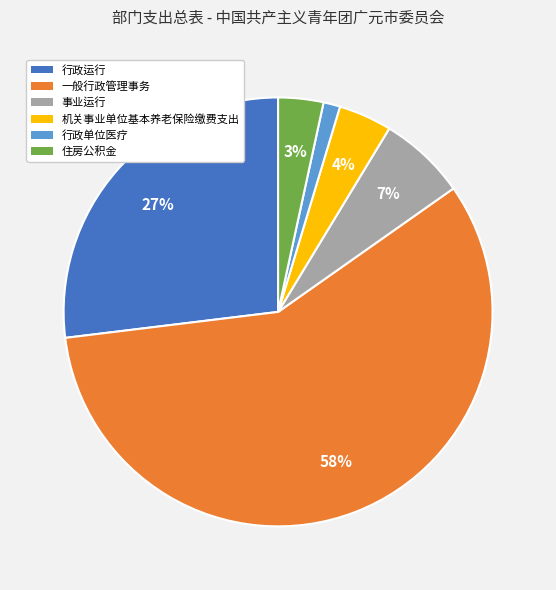

Is there any slice that represents more than half of the pie?

Yes